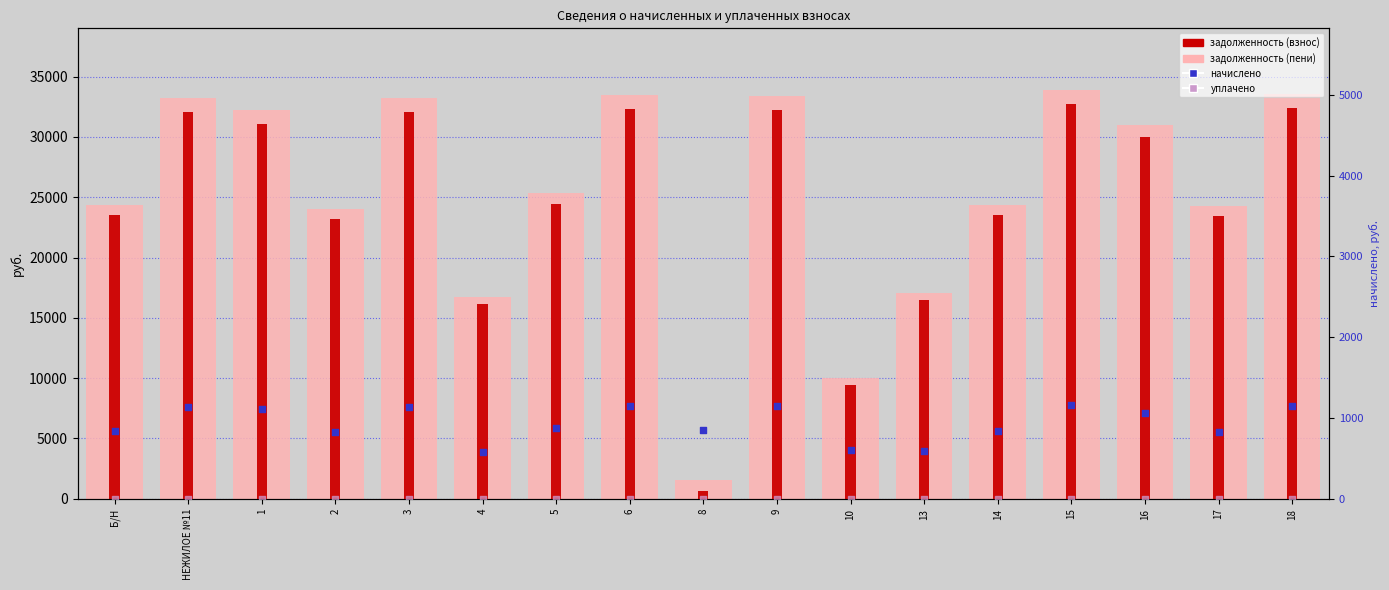

Which series contains the lowest Y value?

уплачено